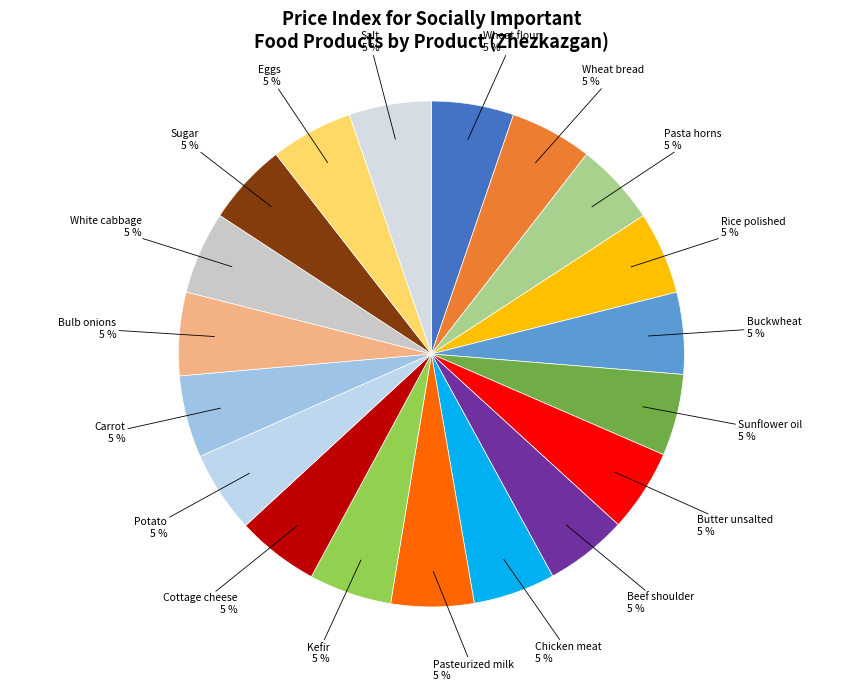

To the nearest percent, what percentage of the pie is Wheat bread?

5%